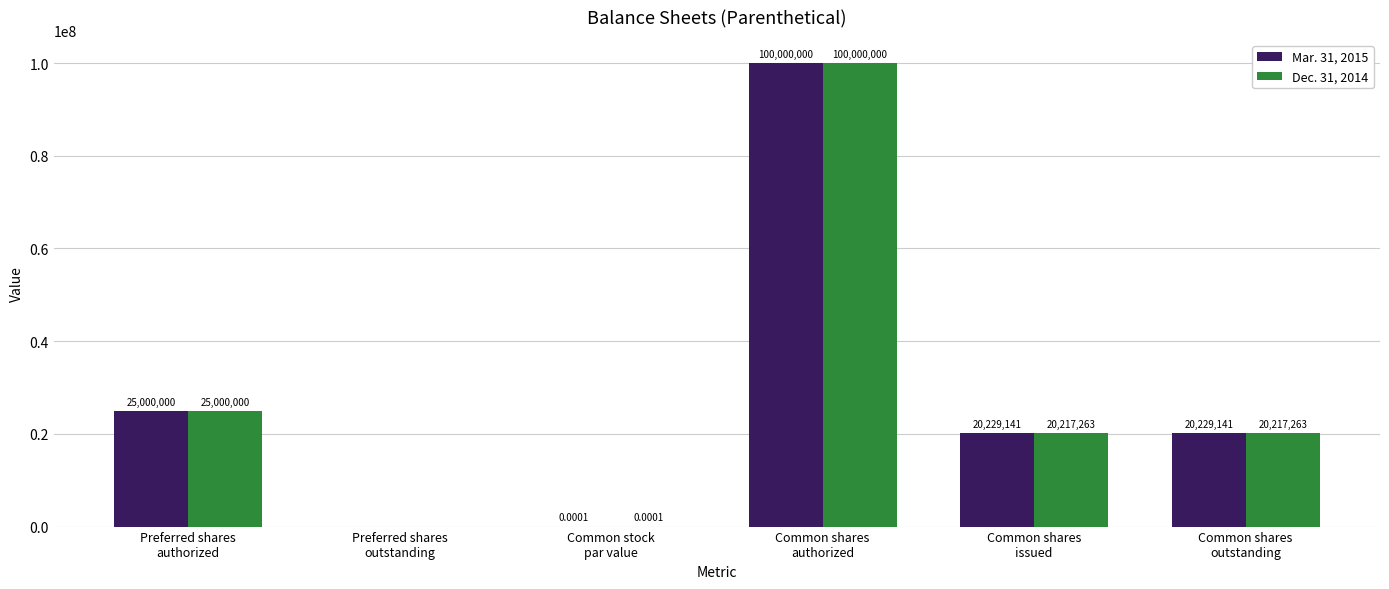

What is the average value of the Mar. 31, 2015 series?

27576380.3